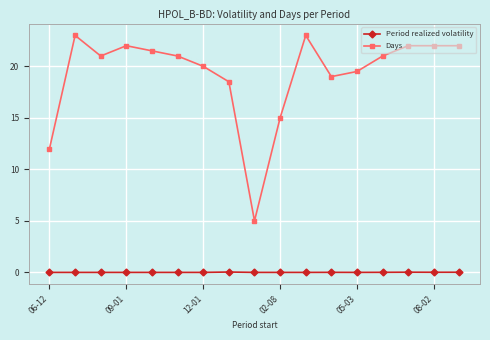

What is the maximum value for Days?

23.0